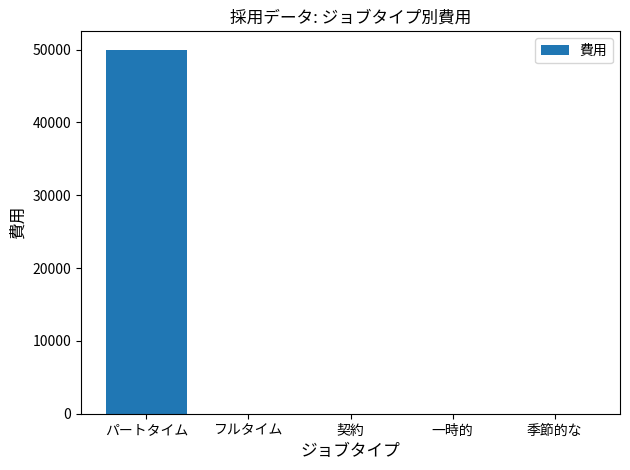

The value at 一時的 is 0. True or false?

True